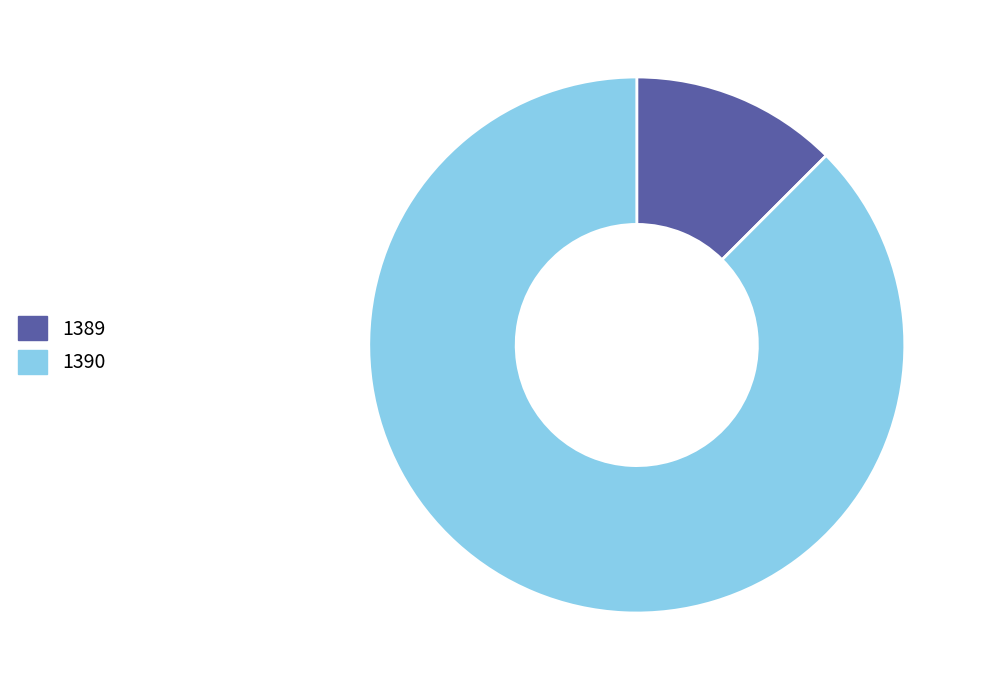

Which category has the smallest portion of the pie?

1389